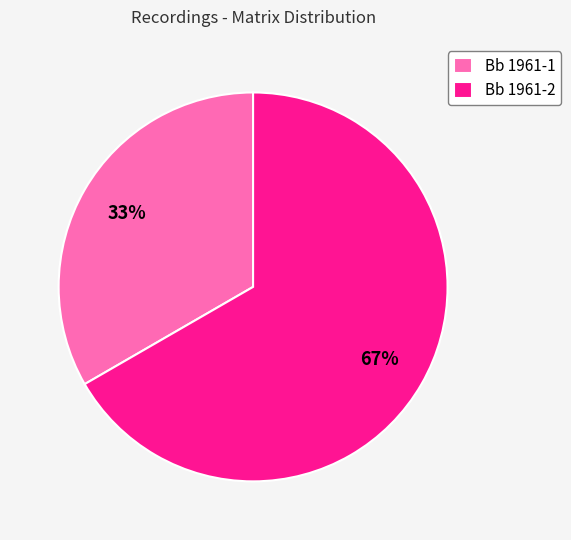

True or false: Bb 1961-1 accounts for 33% of the total.

True